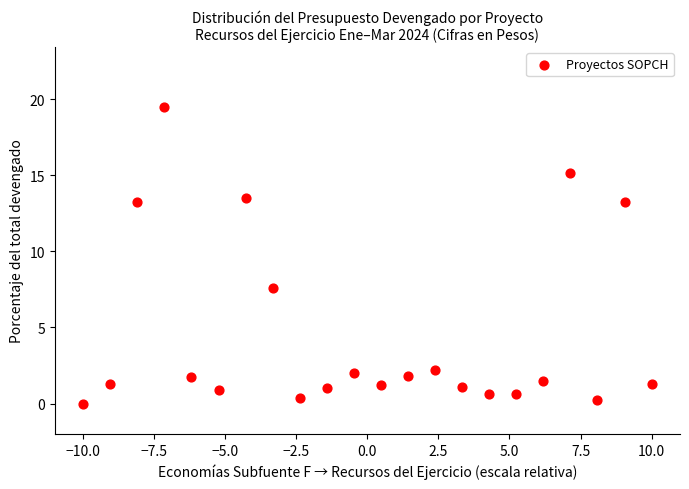

What Y value in the scatter plot is closest to 9?

7.6